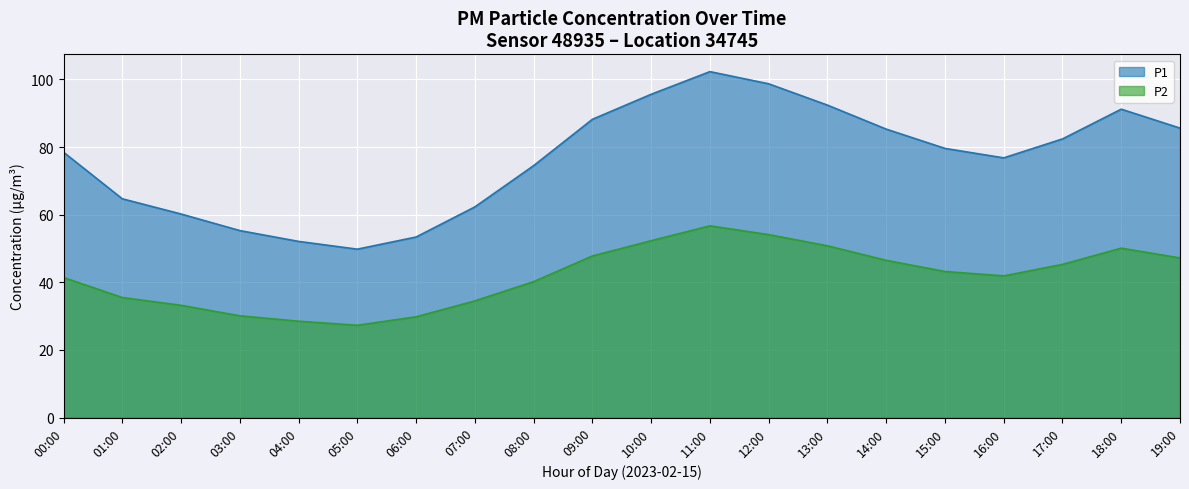

The value of P1 at 12:00 is 98.7. True or false?

True